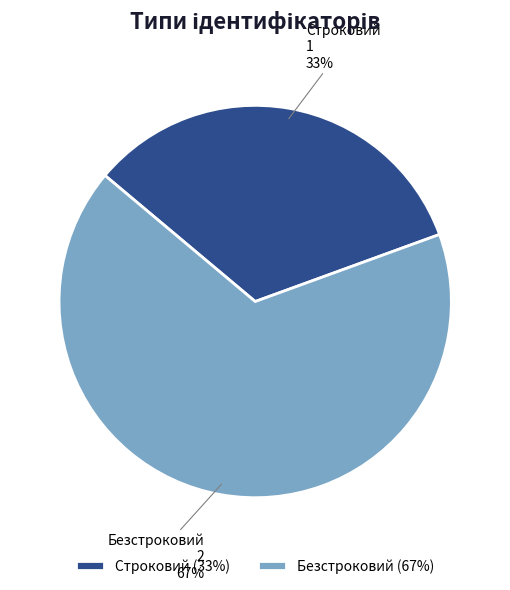

Combined, do Безстроковий and Строковий account for over 50%?

Yes